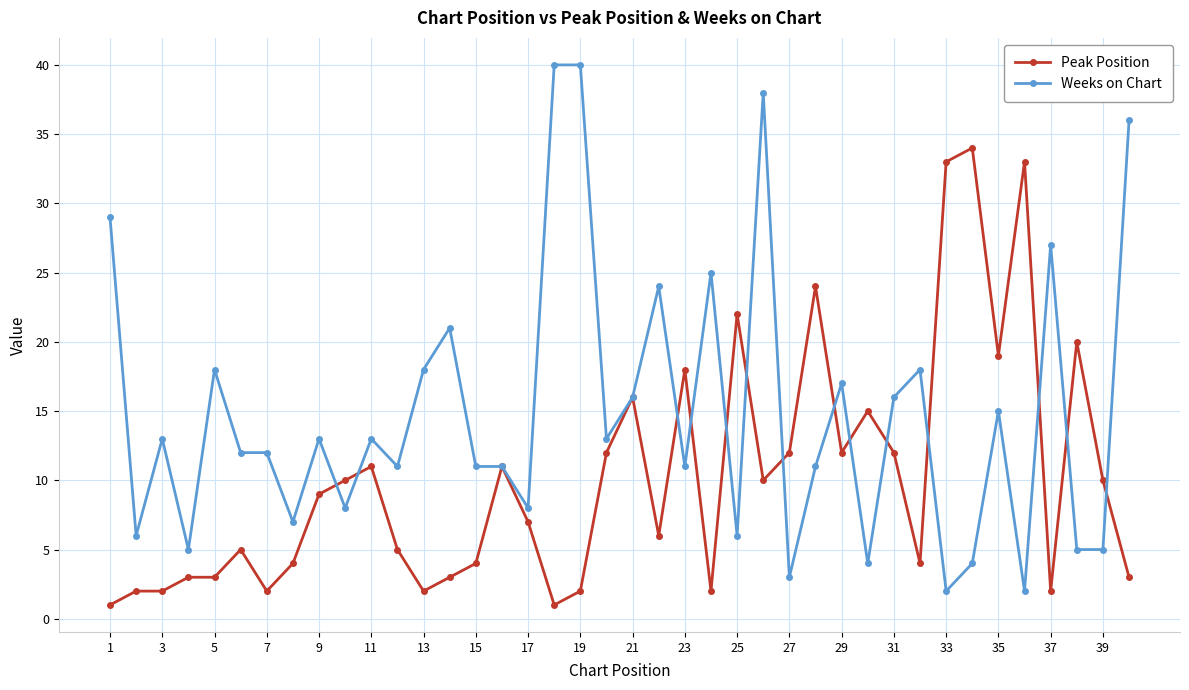

Which series has the largest range (max minus min)?

Weeks on Chart